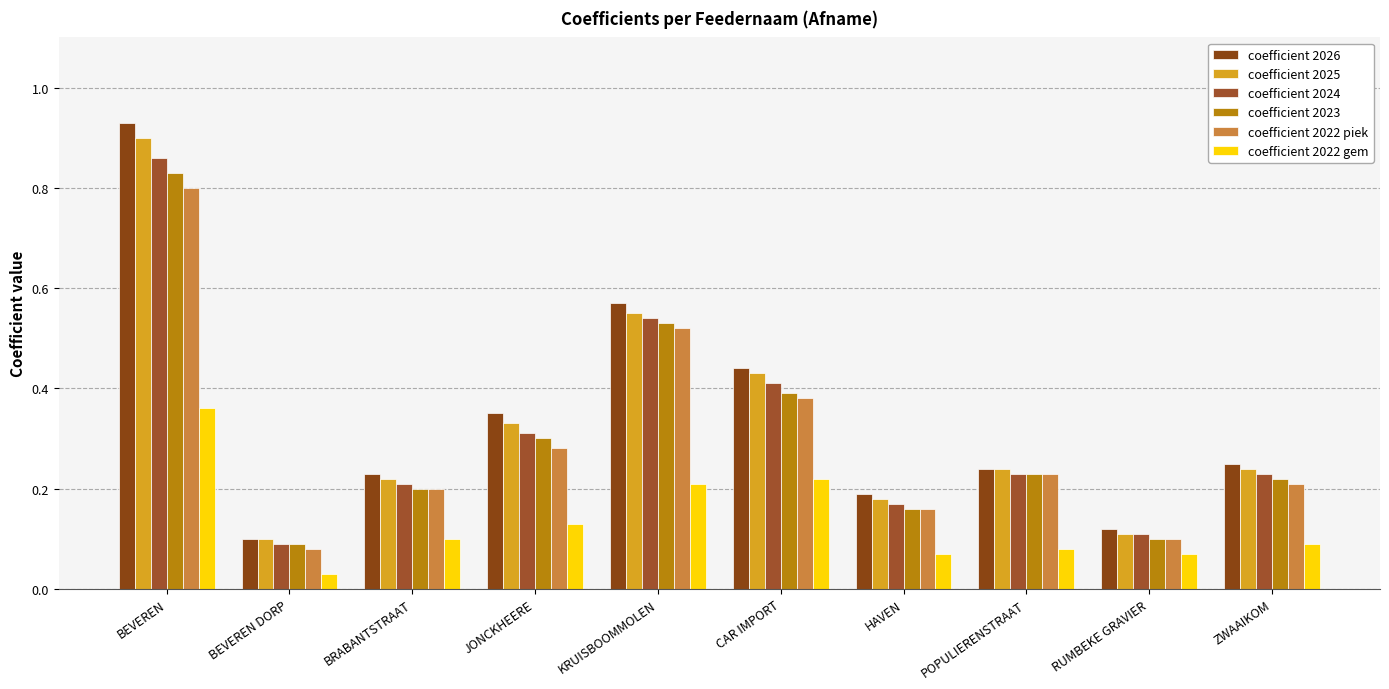

At which label is coefficient 2023 closest to 0?

BEVEREN DORP